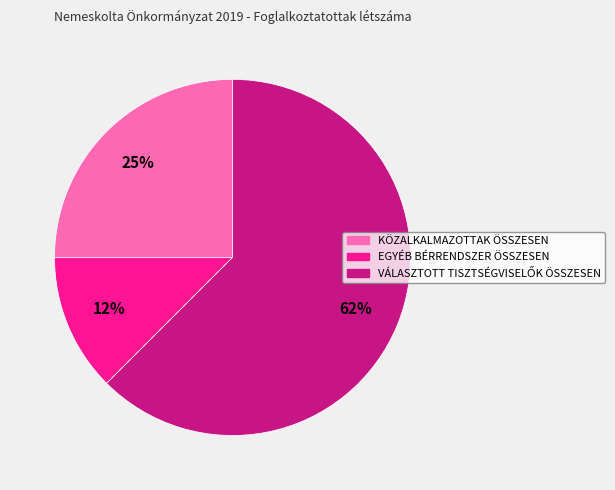

To the nearest percent, what portion does KÖZALKALMAZOTTAK ÖSSZESEN represent?

25%